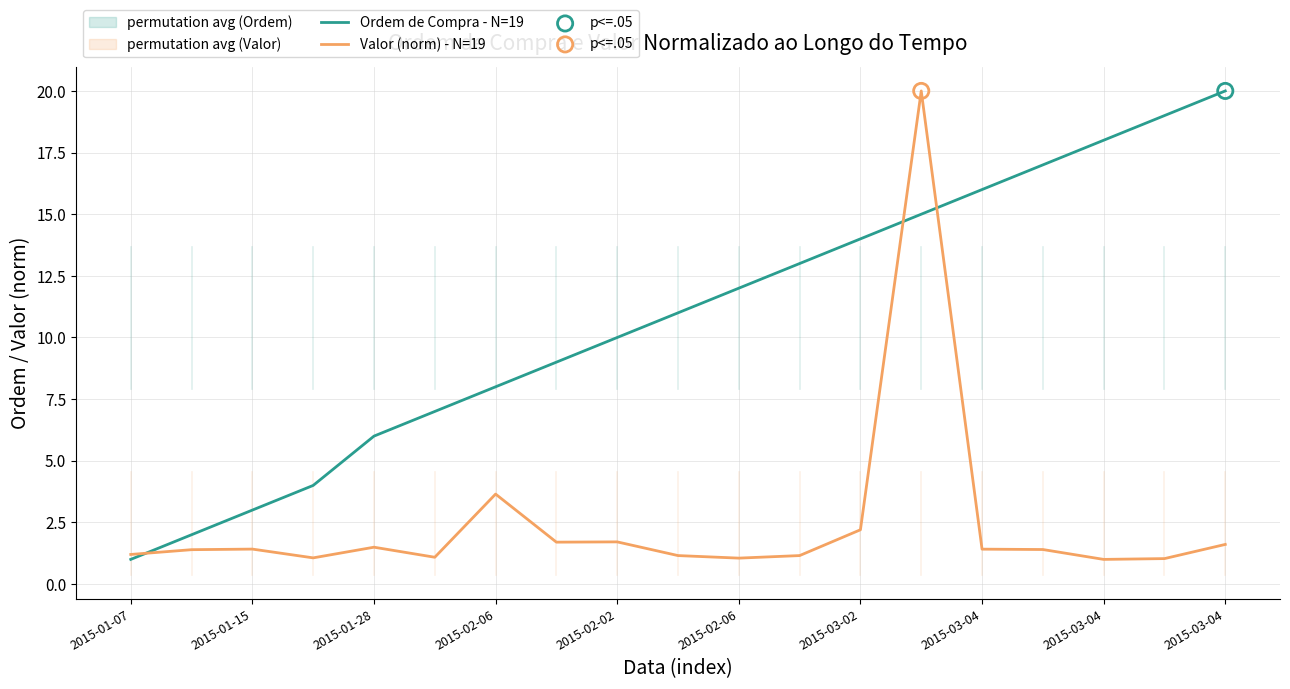

Which series contains the lowest Y value?

Ordem de Compra - N=19